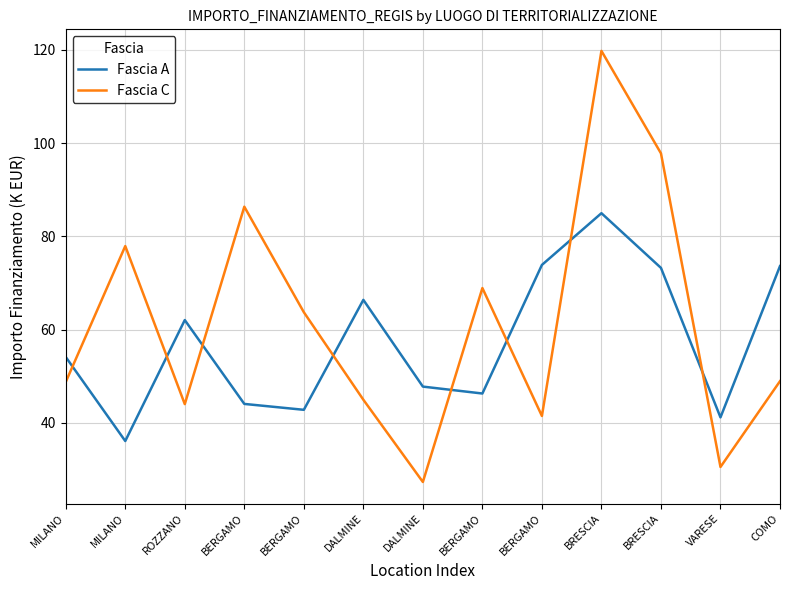

What are all the series names shown in the legend?

Fascia A, Fascia C